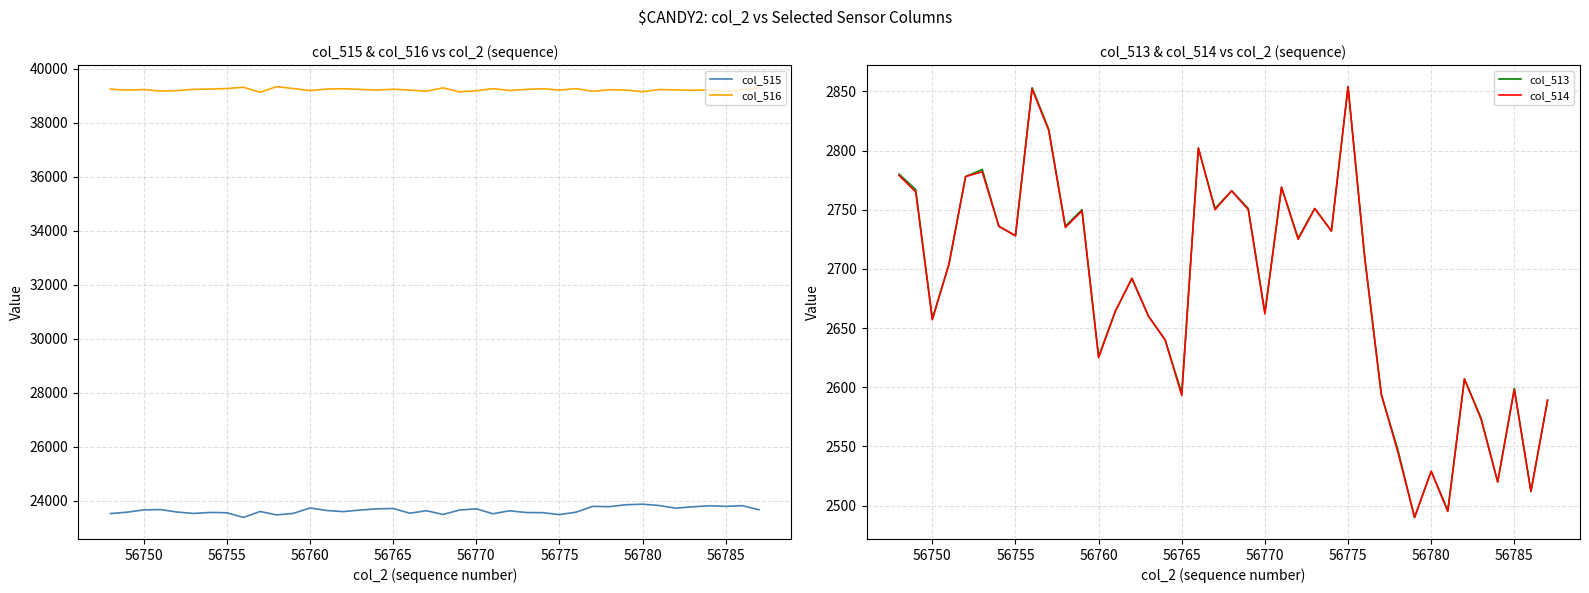

What is the highest value of the col_515 series?

23865